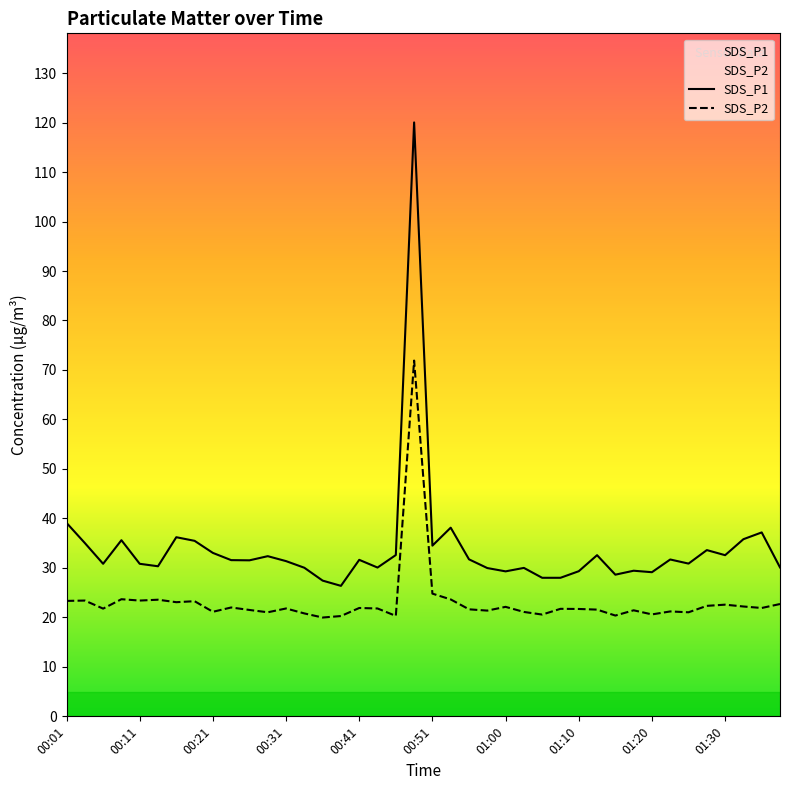

What are all the series names shown in the legend?

SDS_P1, SDS_P2